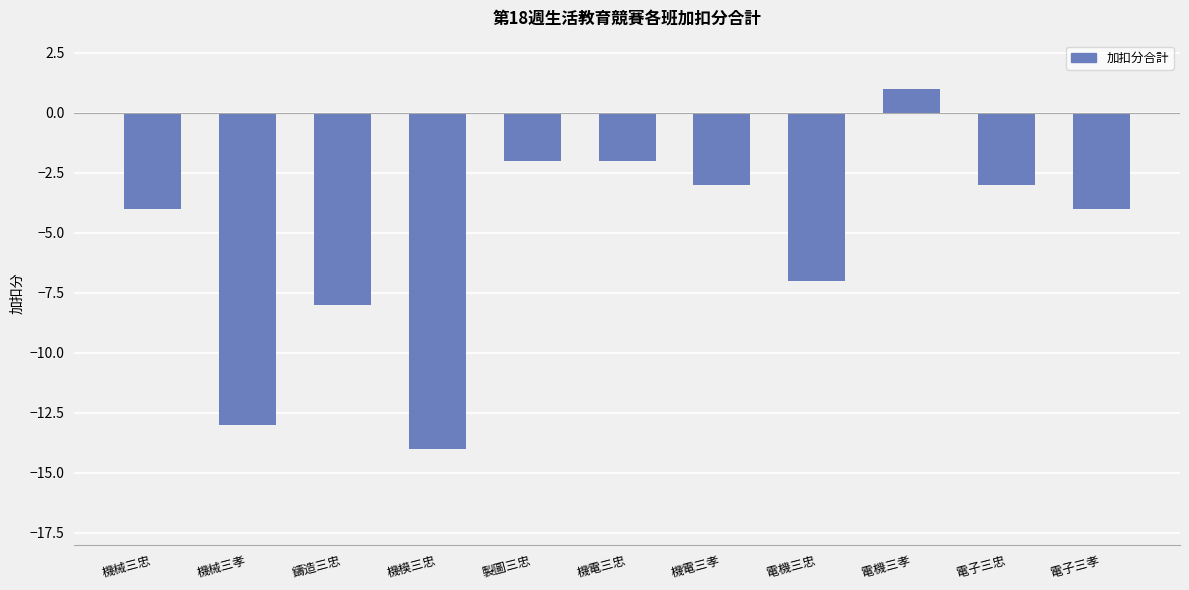

What is the sum of the values at 電子三忠 and 機電三忠?

-5